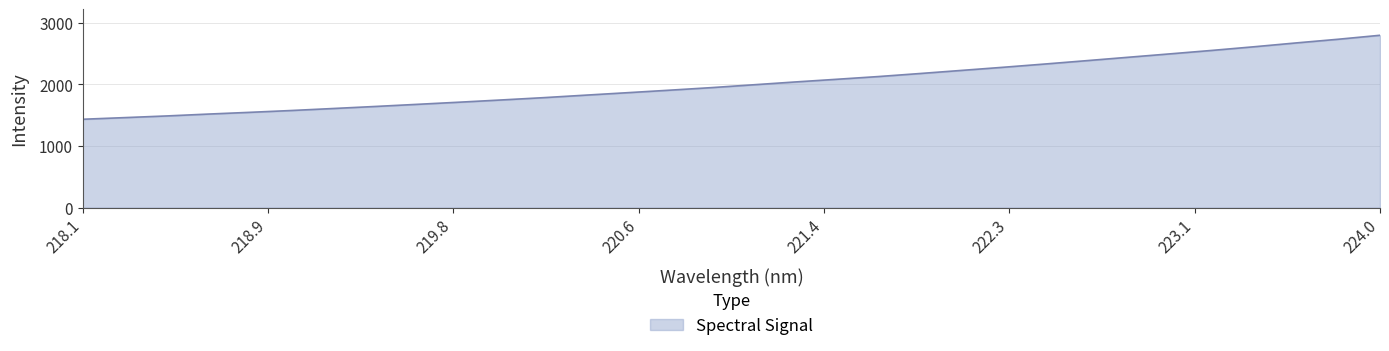

What is the minimum value shown in the chart?

1435.2